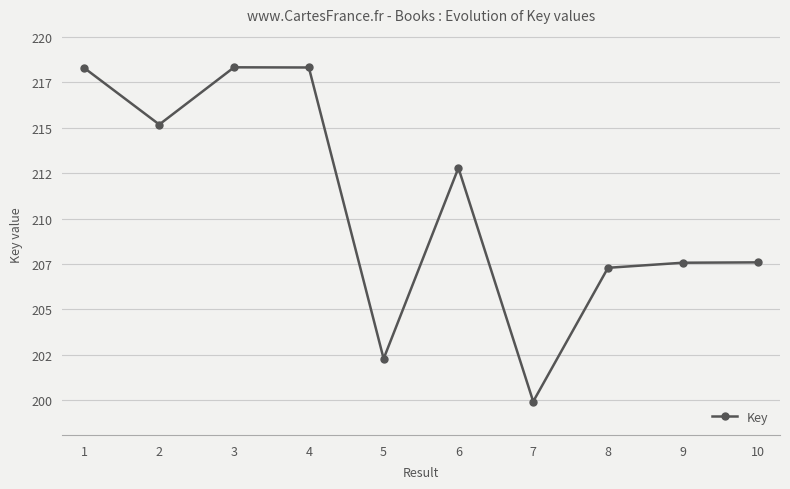

Reading left to right, what are all the values shown in this chart?

218290145	215185342	218335874	218325940	202287625	212795451	199931145	207295000	207574474	207594574